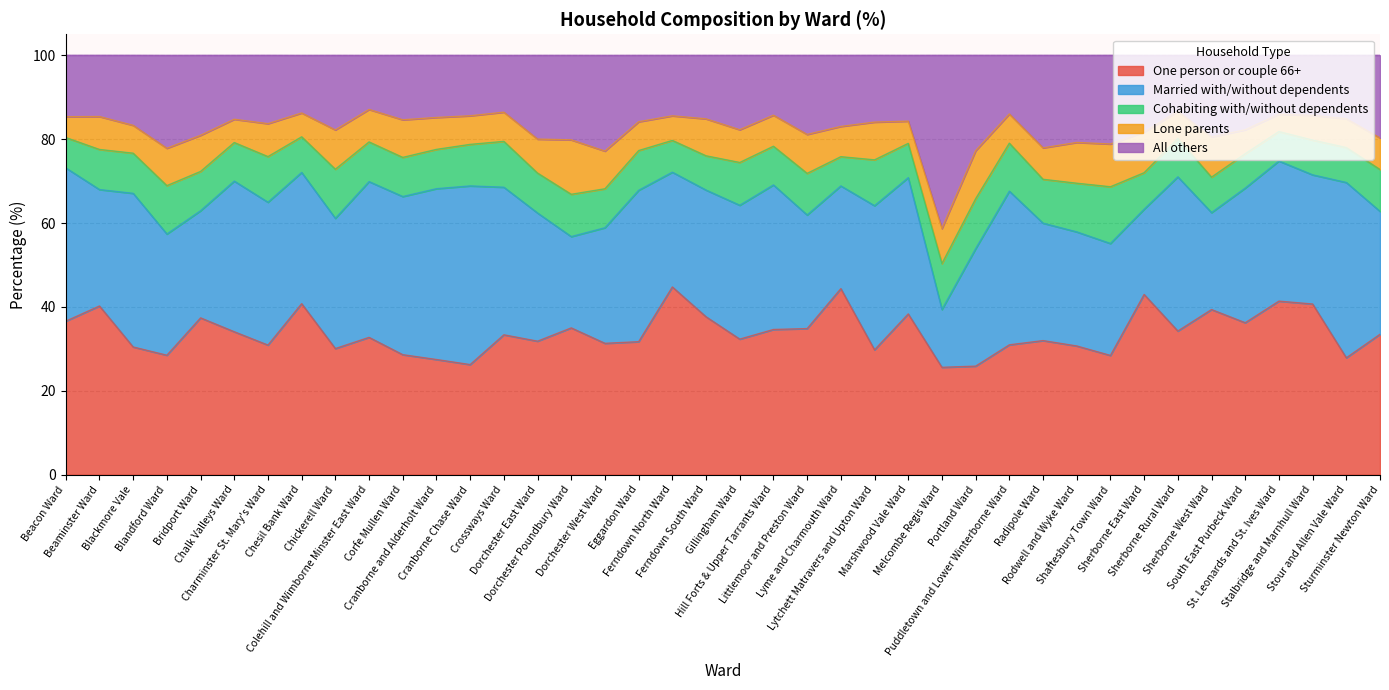

Where does the One person or couple 66+ series first go above 33?

Beacon Ward